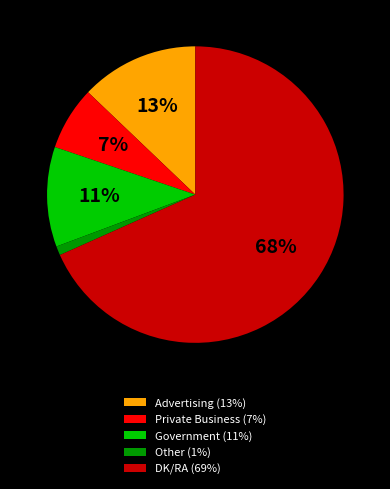

Count the number of slices in the pie.

5